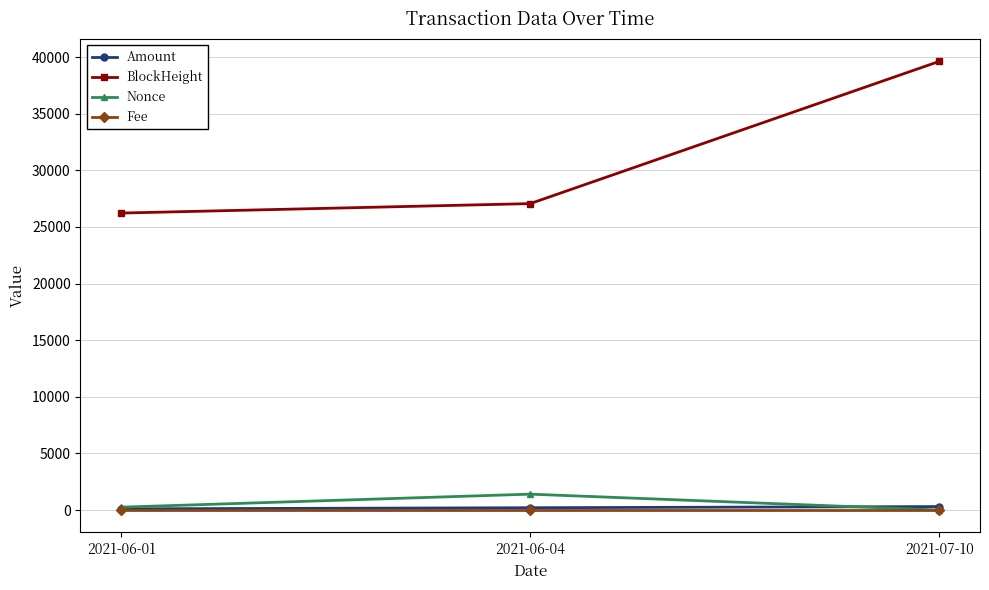

What is the sum of the Nonce values at 2021-07-10 and 2021-06-01?

252.0